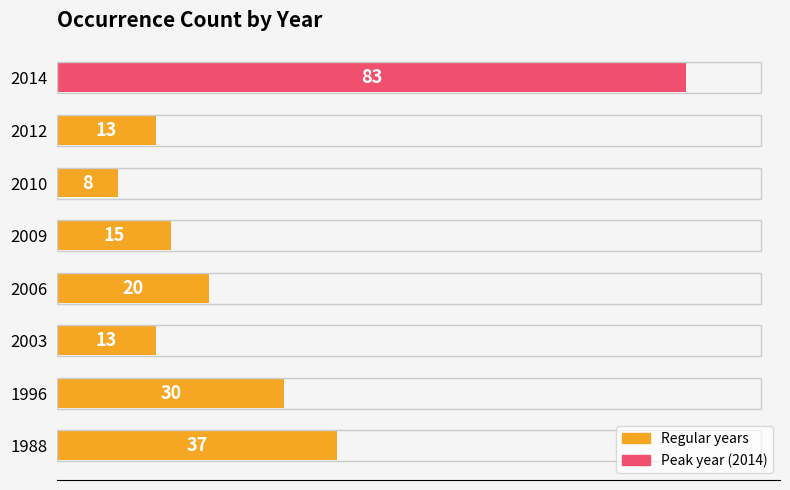

How many distinct data groups are displayed?

1